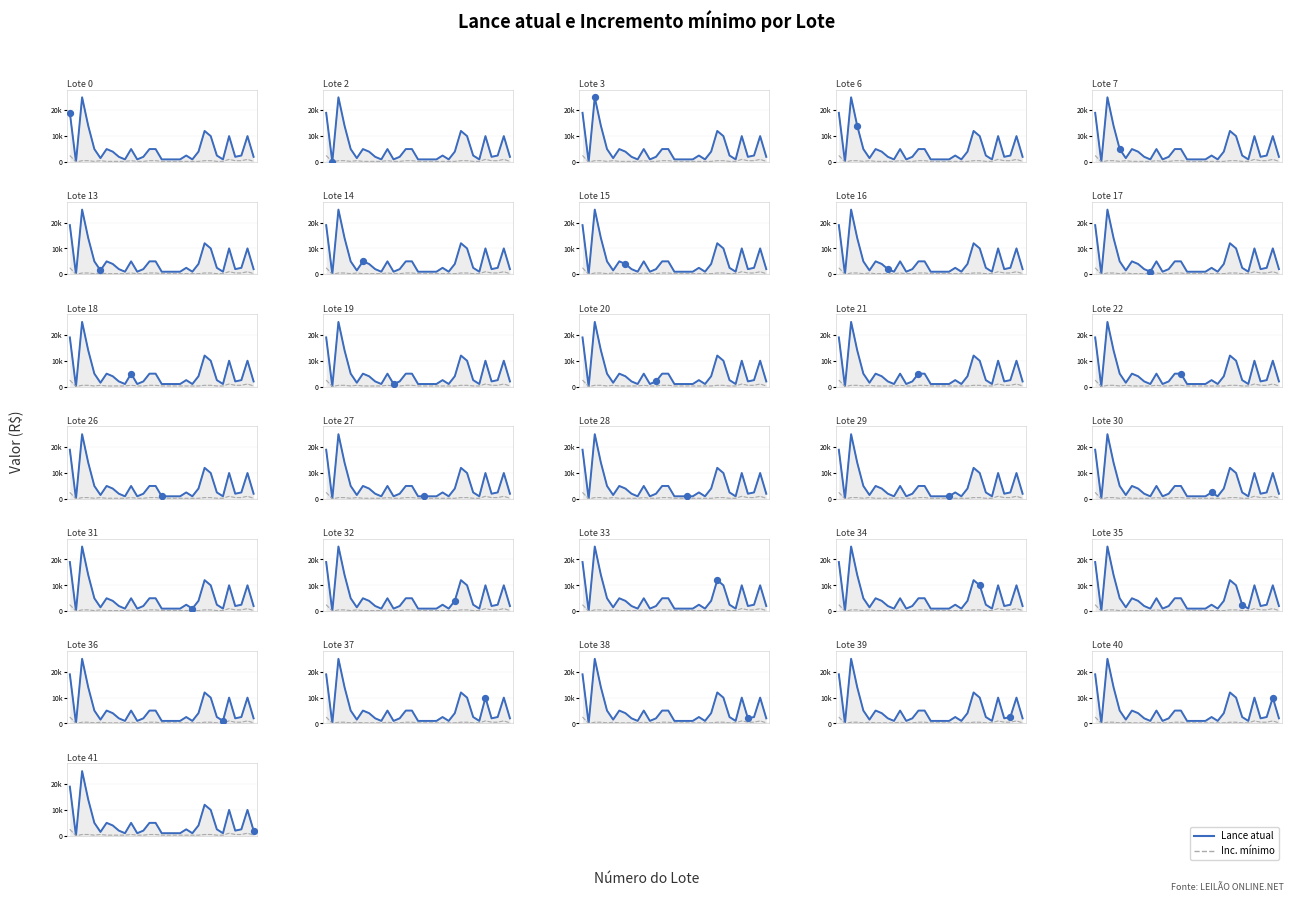

At how many categories does at least one series exceed 23395?

1